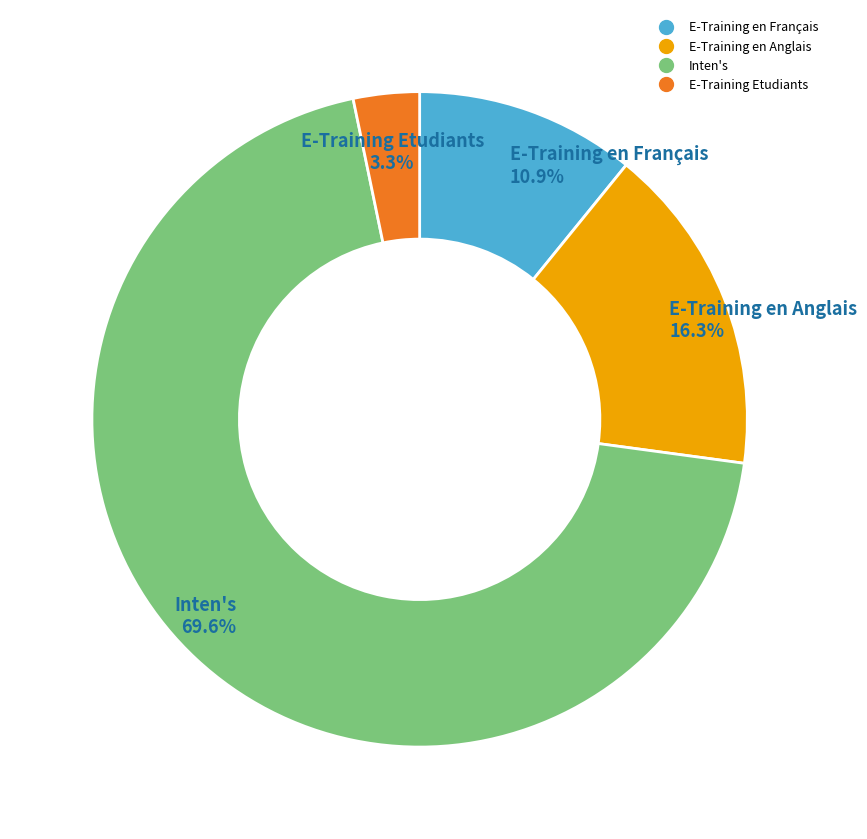

Count the number of slices in the pie.

4